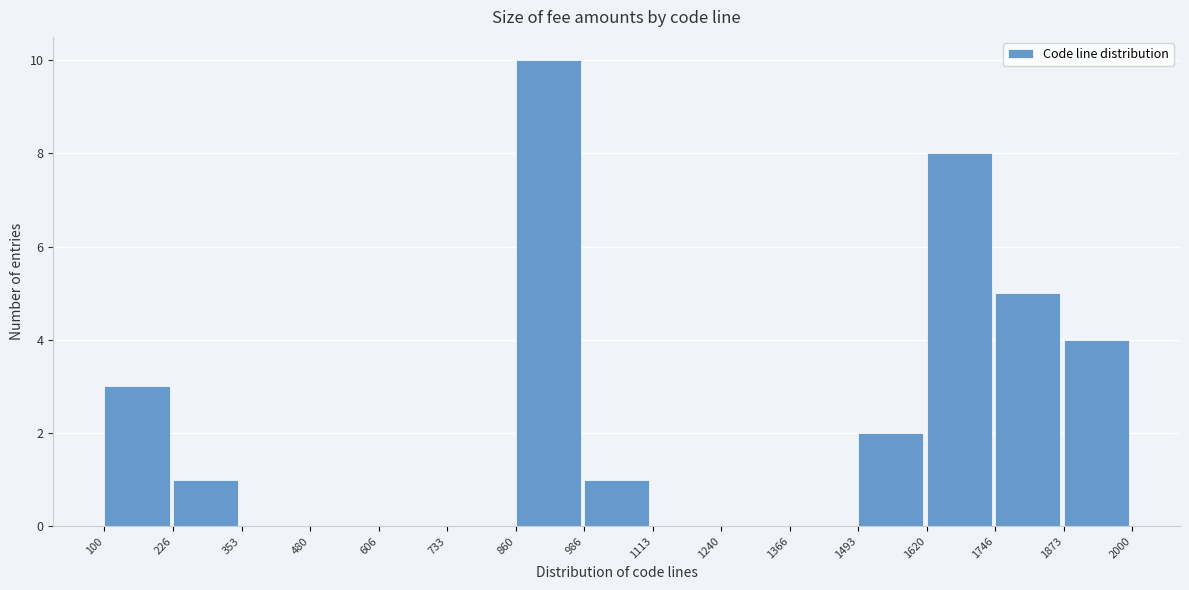

Which range on the x-axis has the tallest bar?

860 to 986